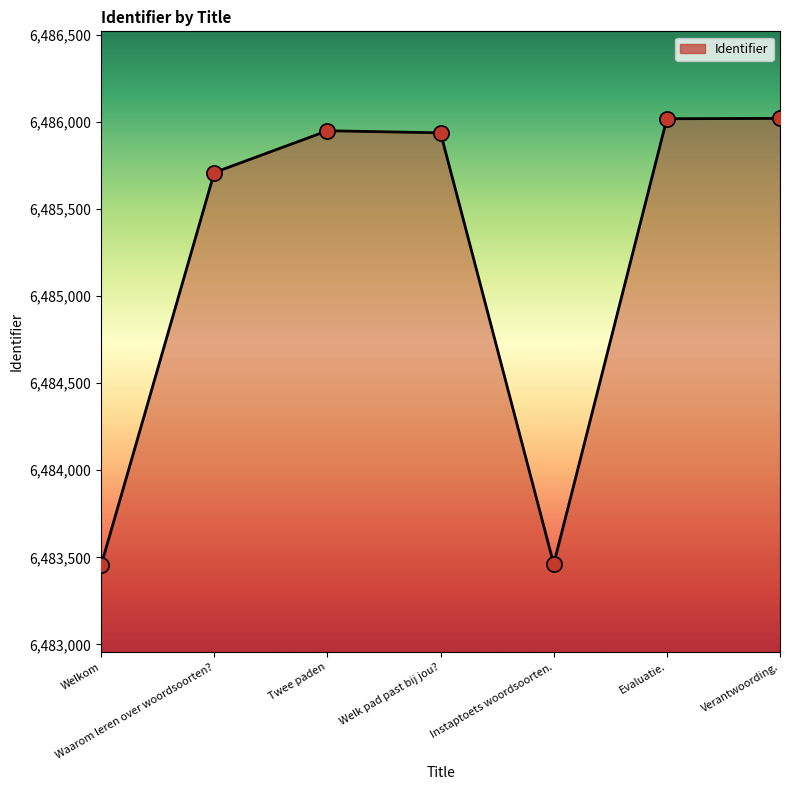

What is the change in value from Welkom to Twee paden?

+2495